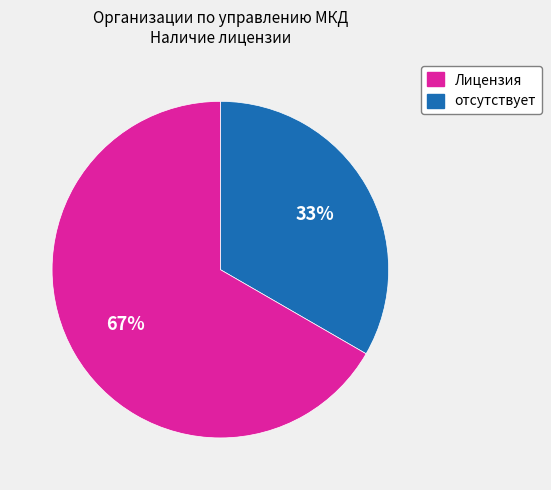

Does any single category account for the majority?

Yes